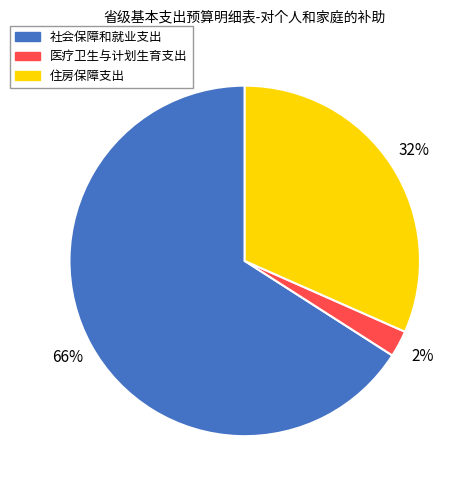

To the nearest percent, what percentage of the pie is 医疗卫生与计划生育支出?

2%